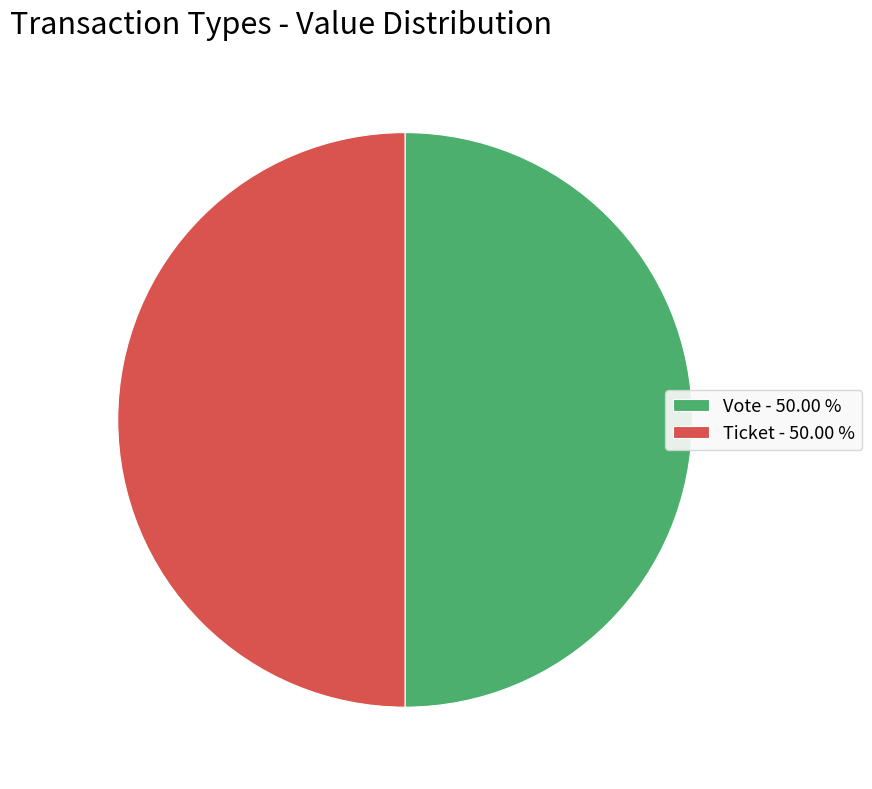

What is the ratio of the value at Ticket - 50.00 % to the value at Vote - 50.00 %?

1.0